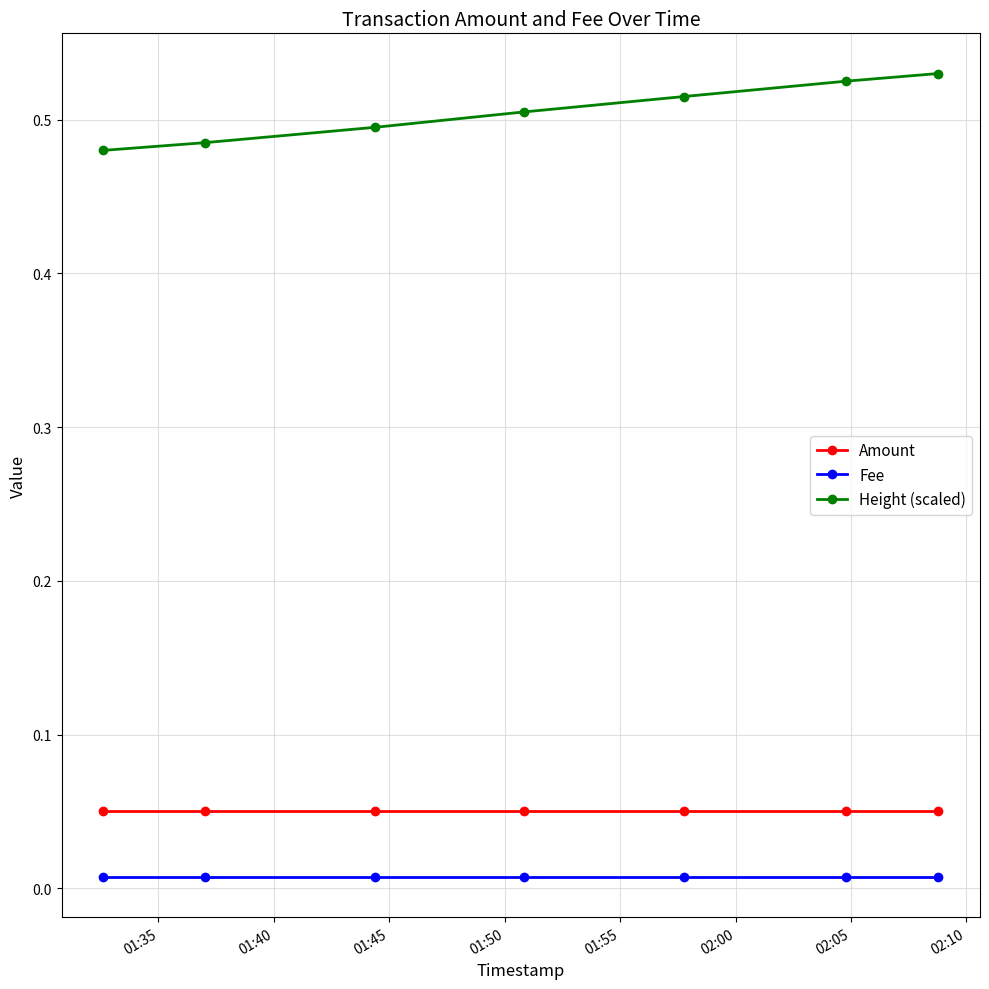

Does the chart have visible grid lines?

Yes